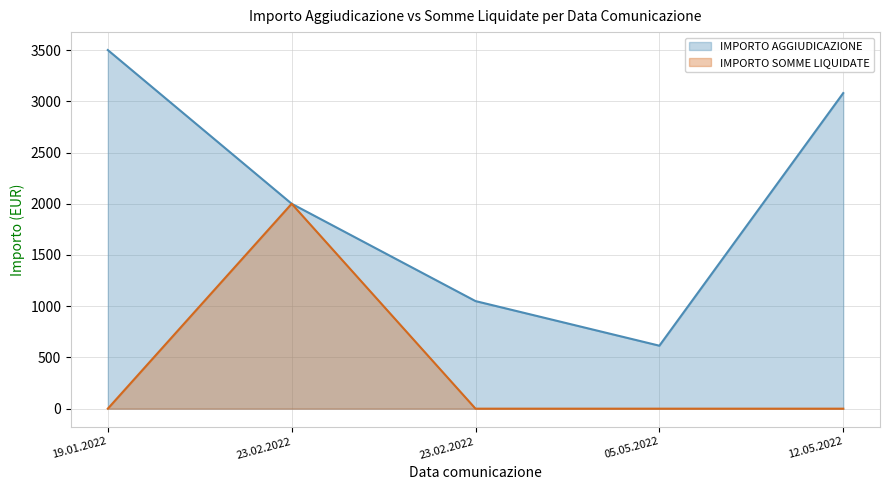

How many values in the IMPORTO SOMME LIQUIDATE series exceed 0?

1